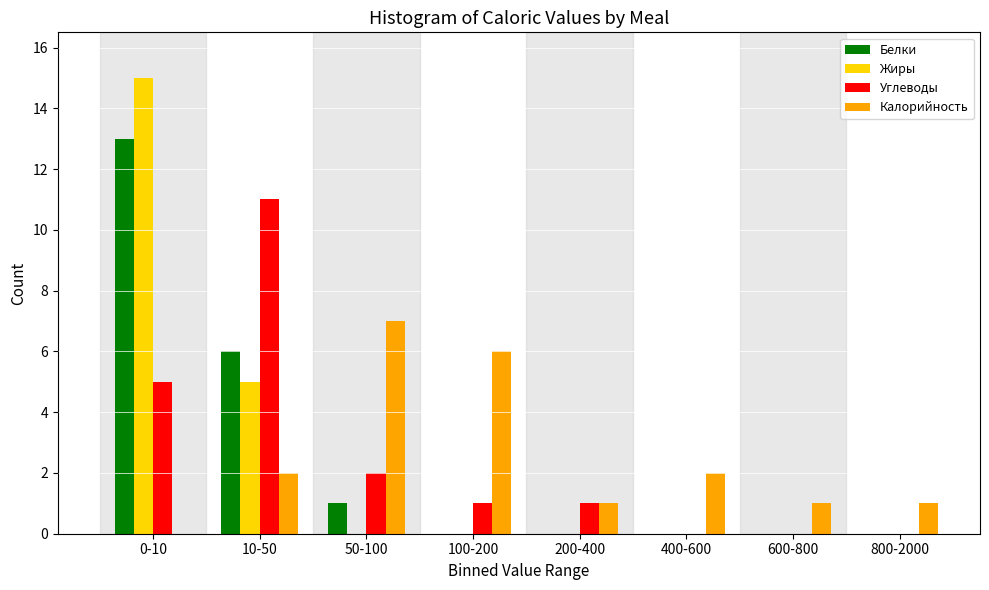

Is it true that Жиры equals 0 at 50-100?

True